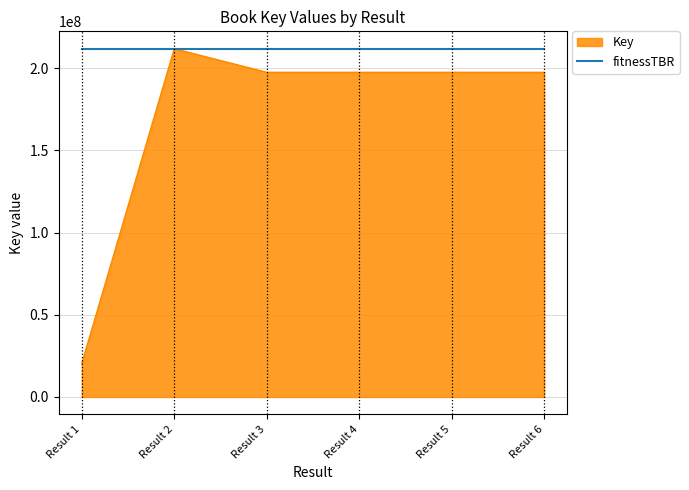

At which category is the sum across all series the highest?

Result 2